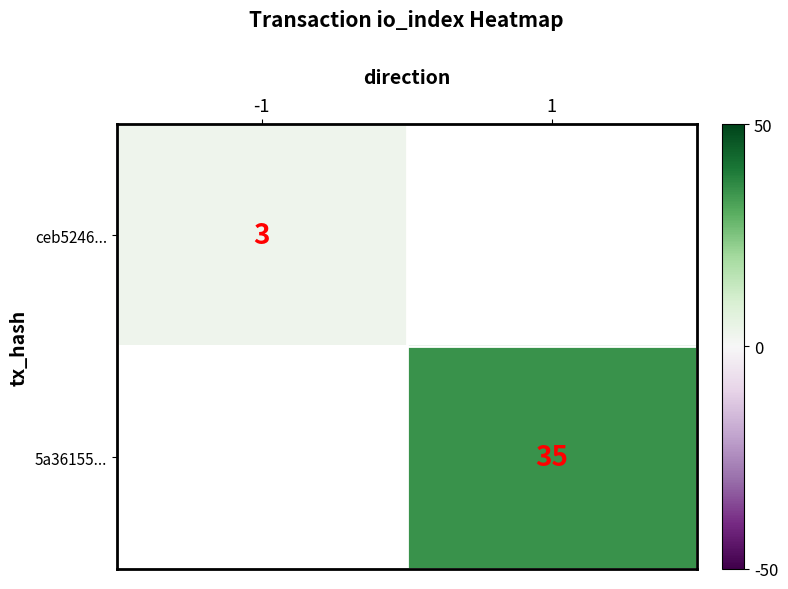

The ceb5246... series shows 4 at -1. True or false?

False